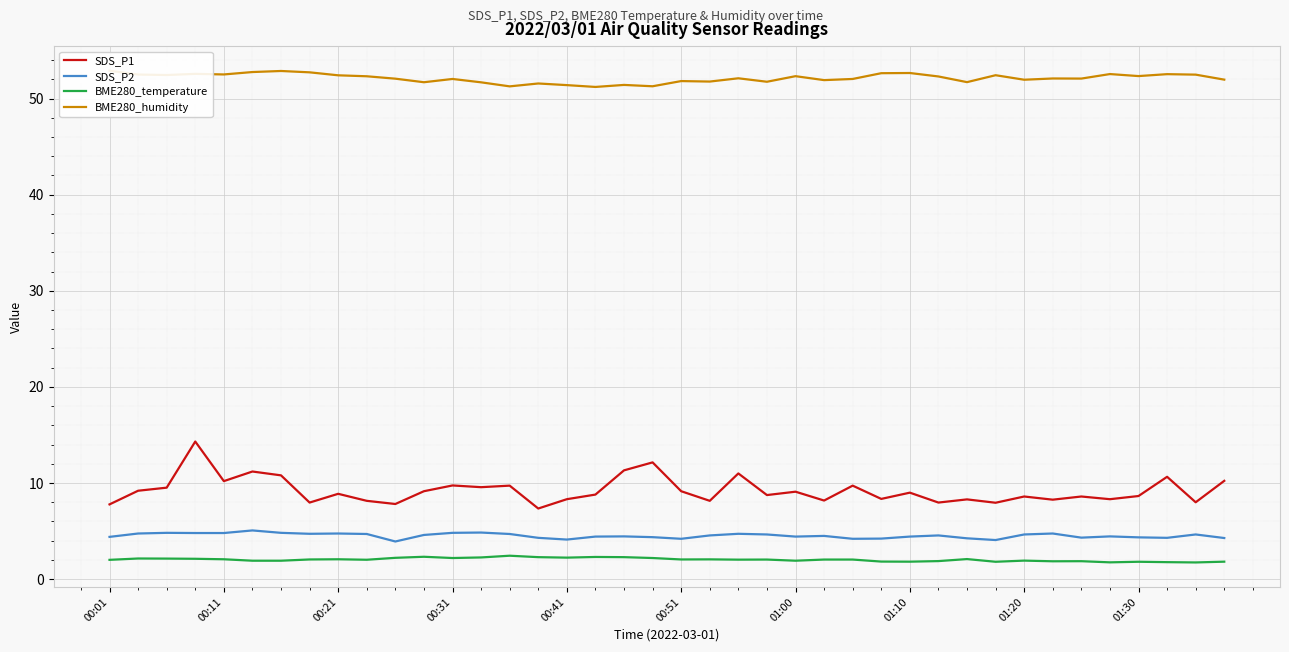

How many data points does each series have?

40